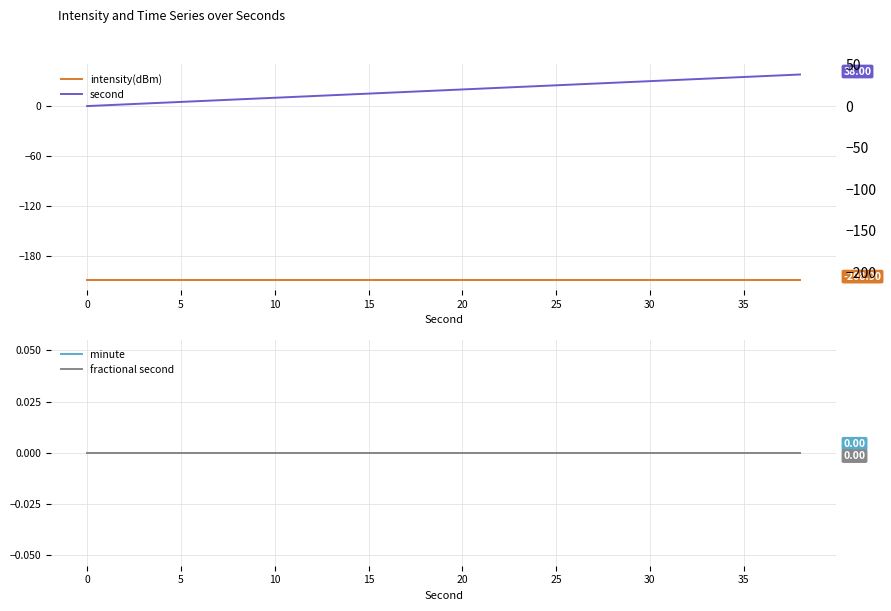

Which series has the largest total across all categories?

second